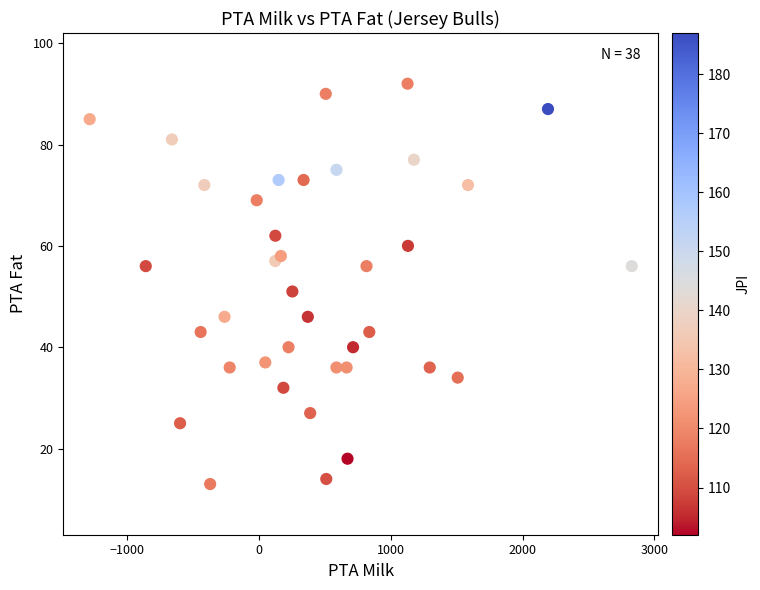

What Y value in the scatter plot is closest to 52?

51